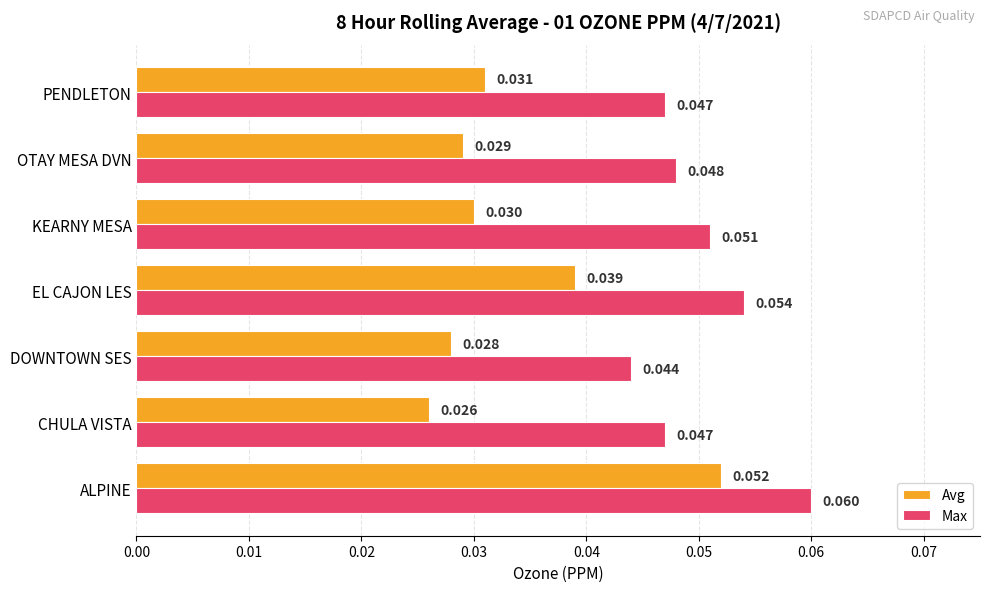

Between DOWNTOWN SES and OTAY MESA DVN, which series saw the biggest shift?

Max